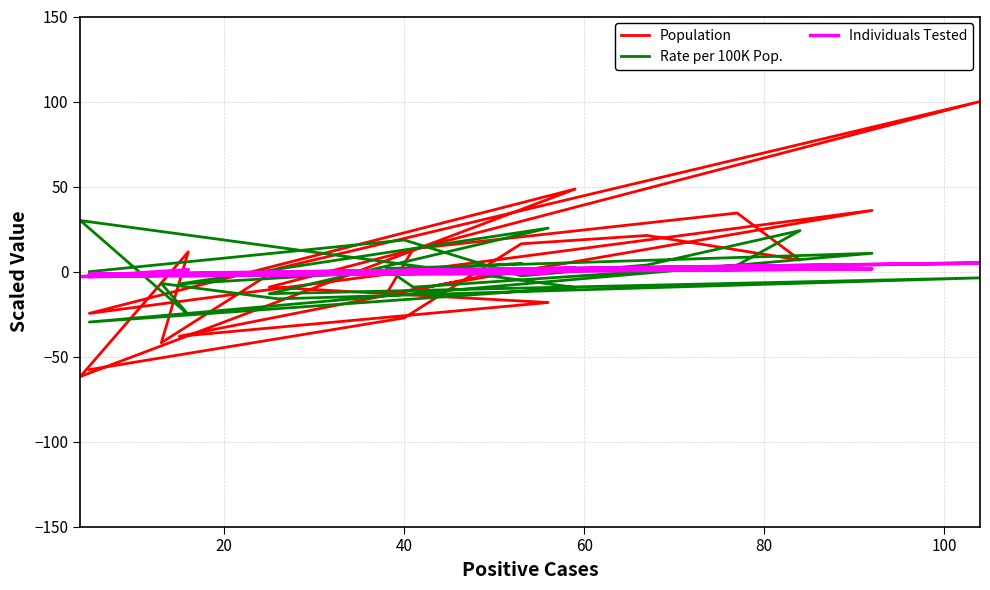

At how many categories does at least one series exceed 57?

1